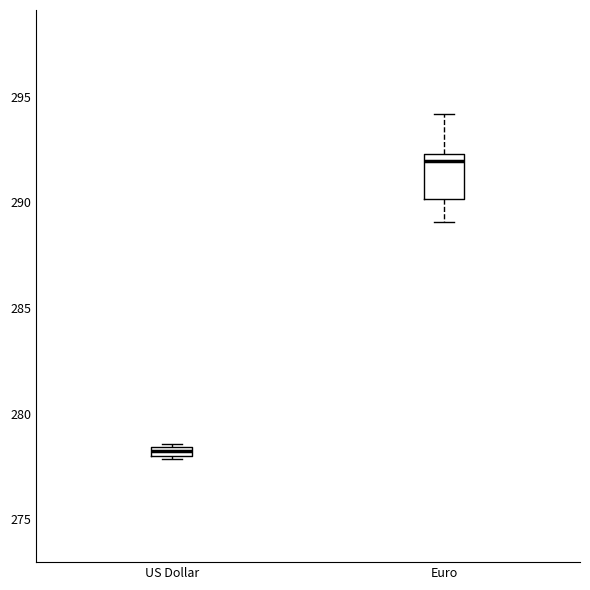

Which box has the highest median line?

Euro